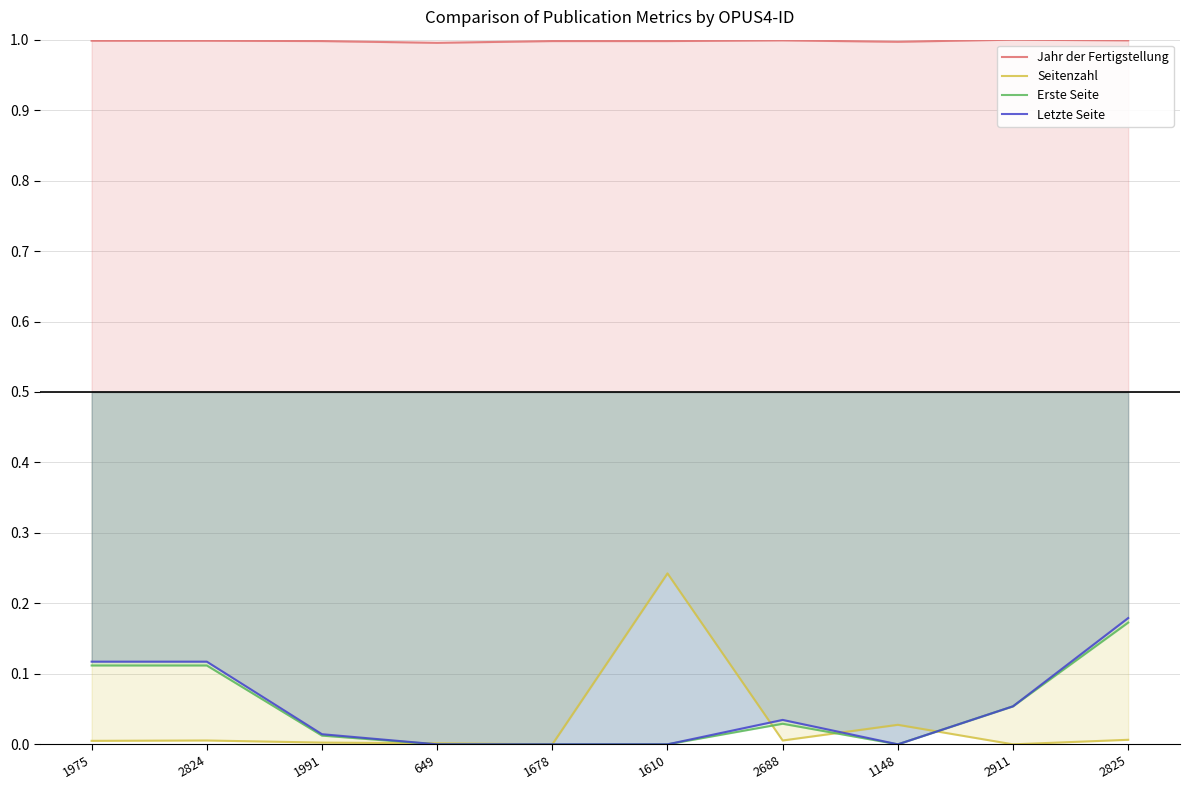

What is the label of the 5th point from the right?

1610